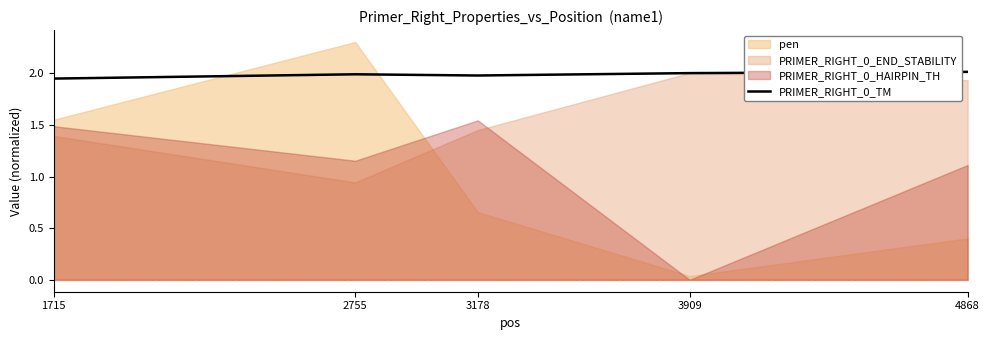

Reading left to right, what are all the values shown in this chart?

1.9	2.0	2.0	2.0	2.0